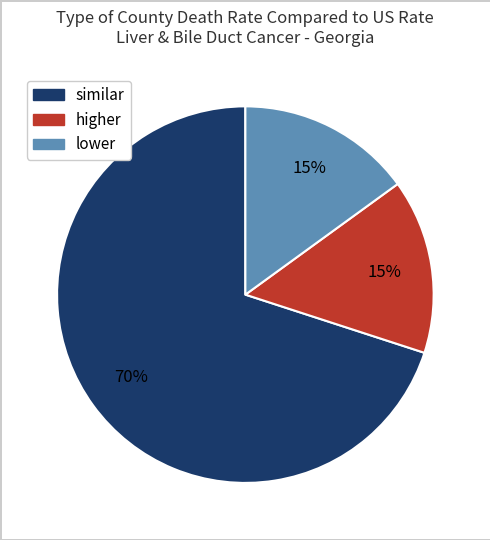

How many segments does this pie chart have?

3